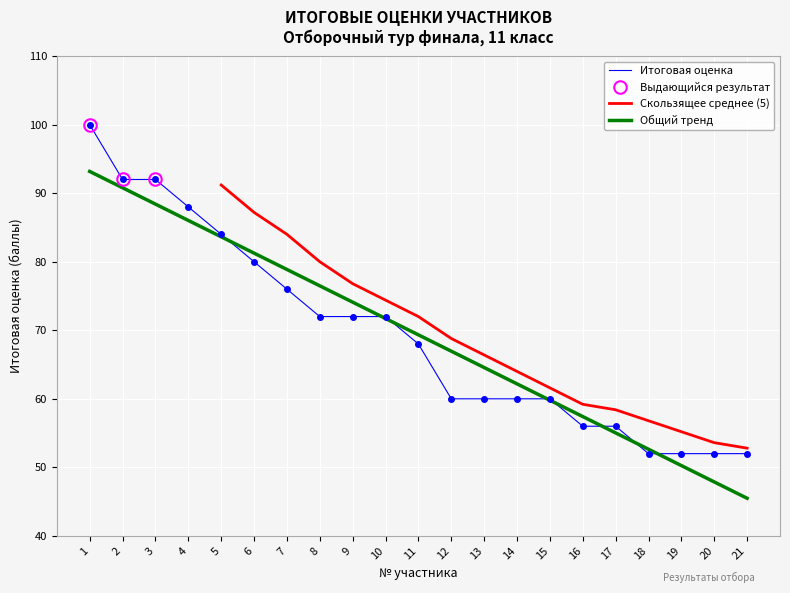

The Общий тренд series shows 85.7 at 14. True or false?

False